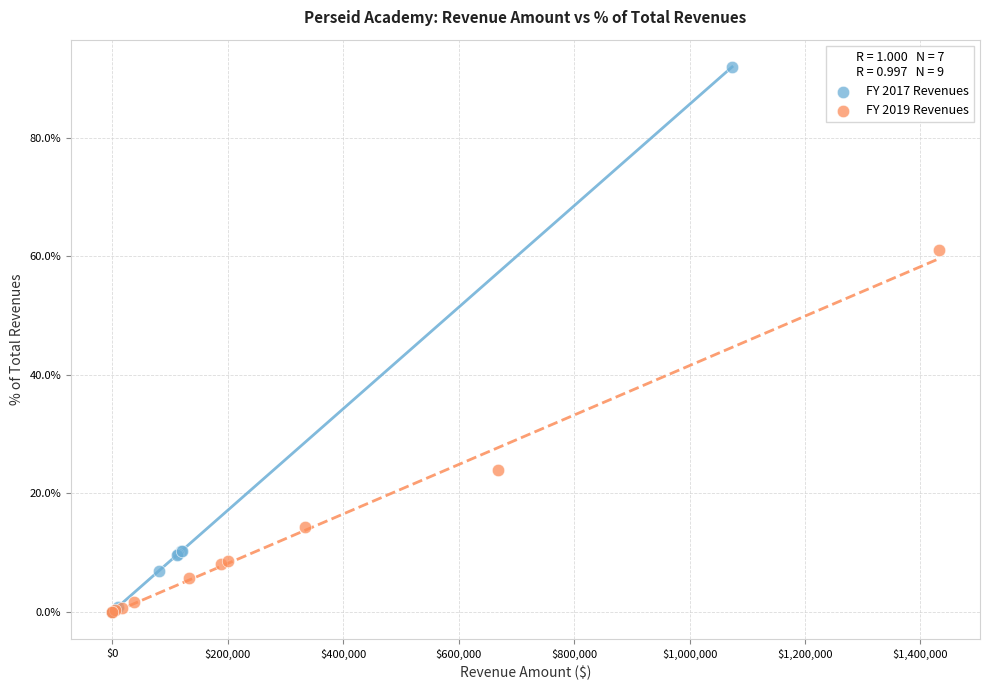

Which series has the largest Y range (max minus min)?

FY 2017 Revenues